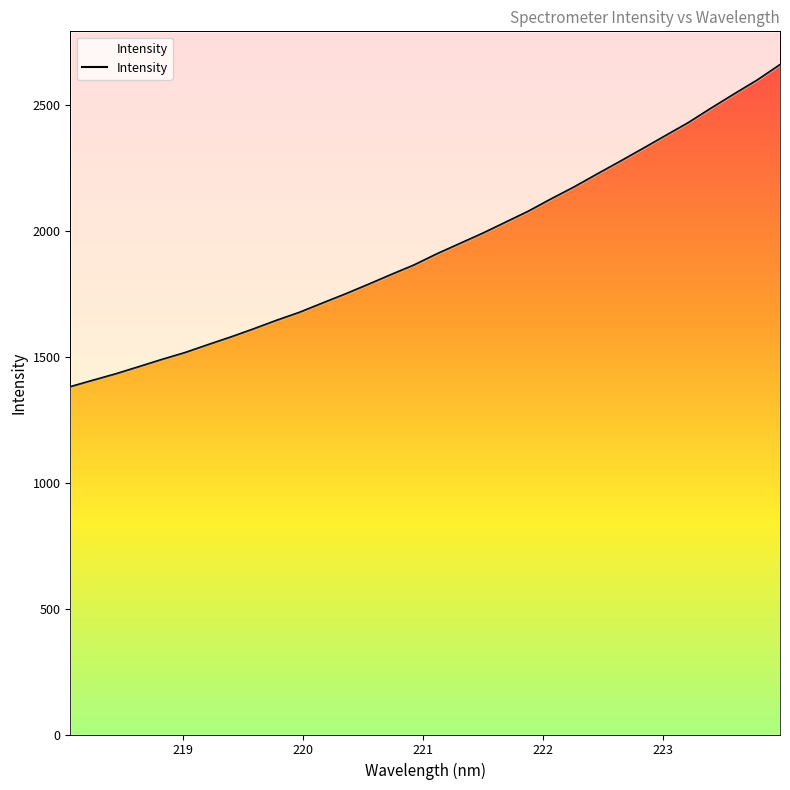

True or false: the data shows 3842.7 at 29.

False